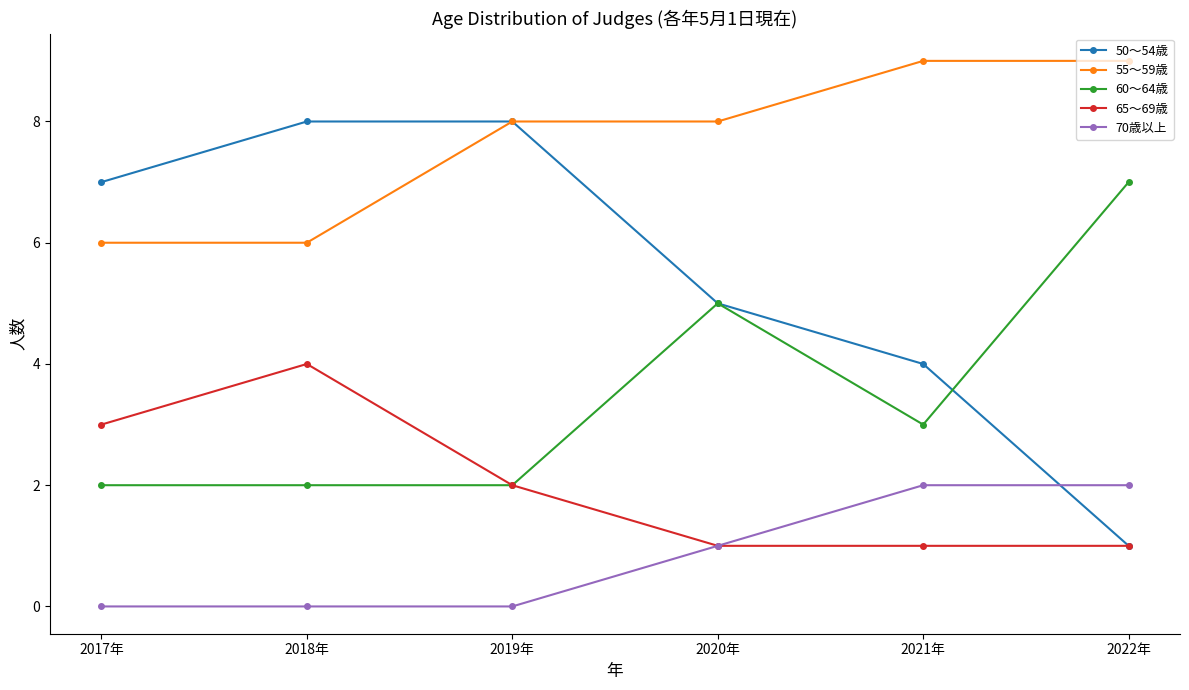

The value of 50～54歳 at 2021年 is 4. True or false?

True